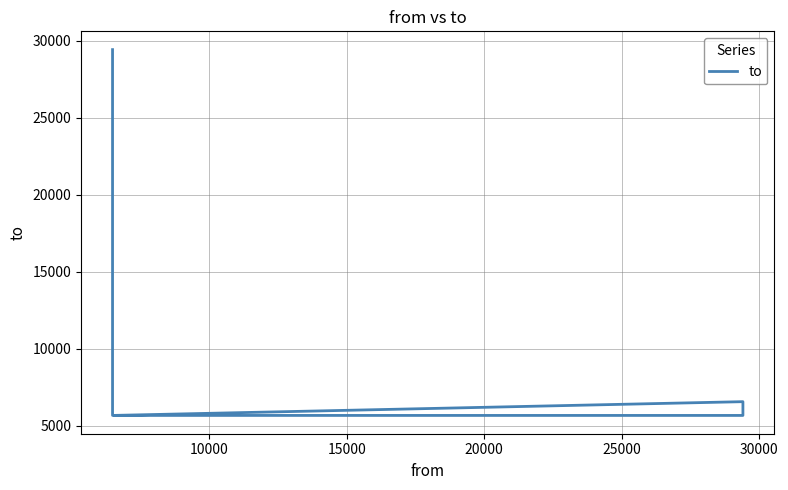

Approximately how many times larger is the value at 30000 compared to 15000?

4.5